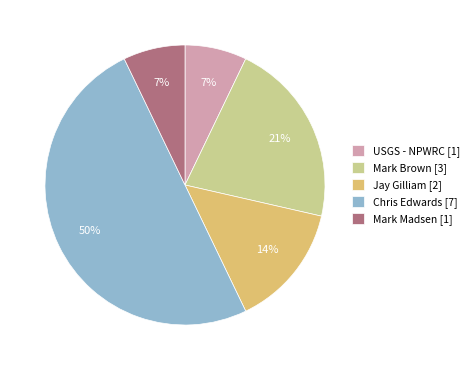

Does Jay Gilliam [2] account for over 50% of the chart?

No